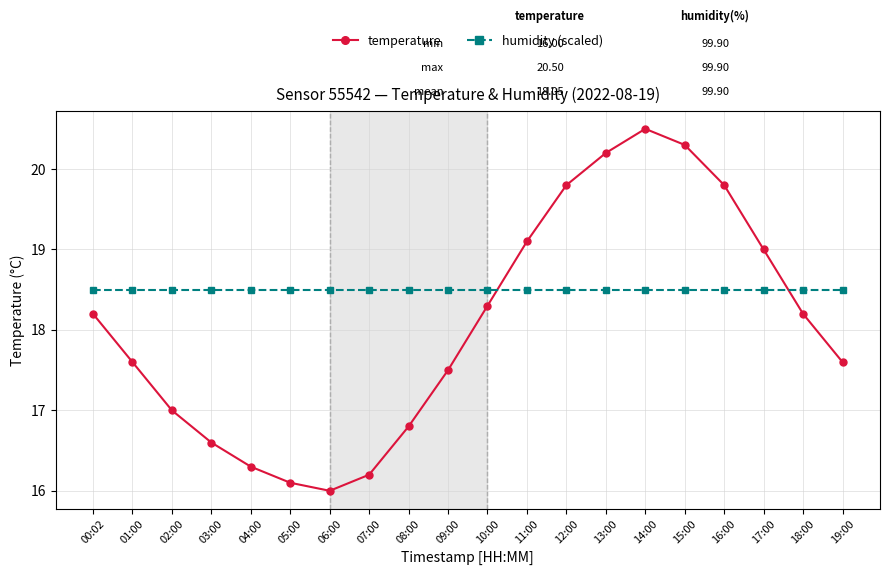

Is it true that humidity (scaled) equals 18.5 at 04:00?

True